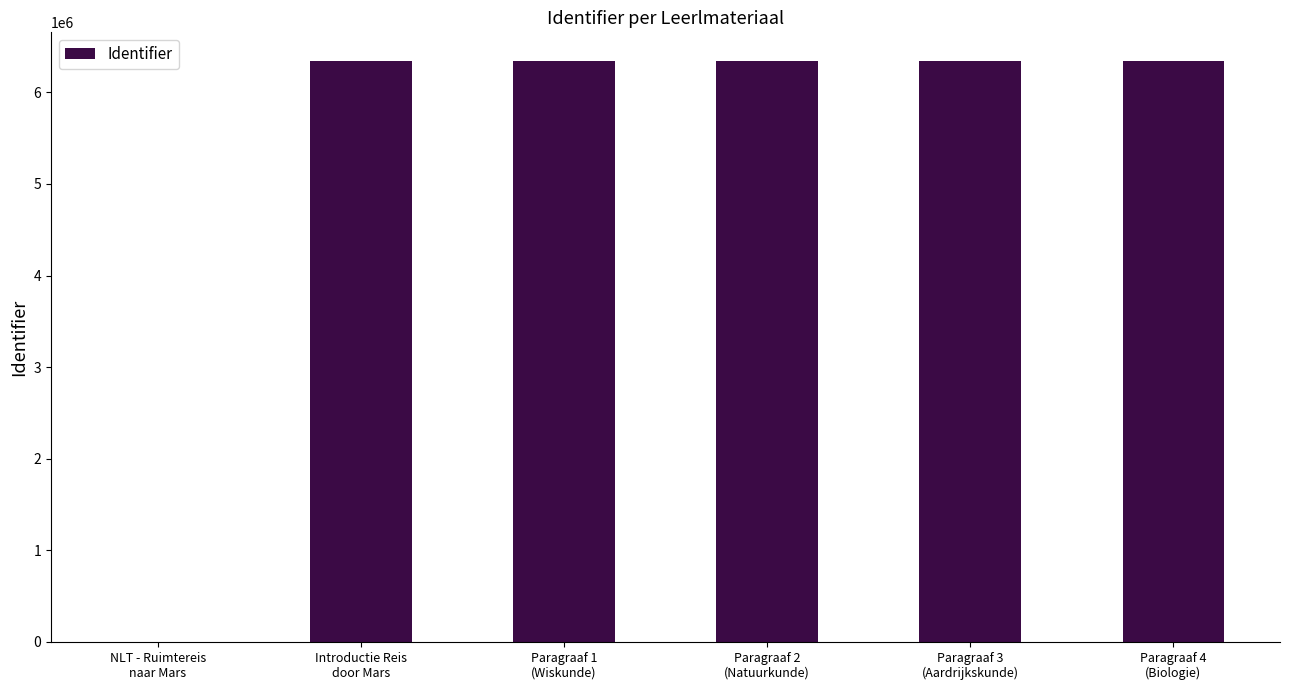

The chart shows a value of 8740057 at Paragraaf 2
(Natuurkunde). True or false?

False